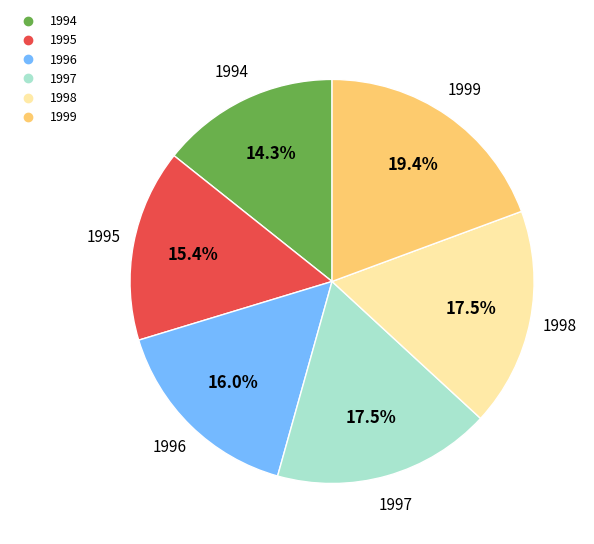

Combined, what portion of the pie is 1997 and 1998?

35.0%